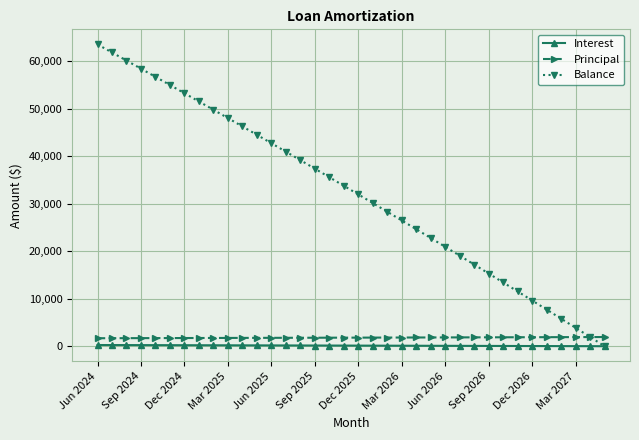

What is the lowest value of the Balance series?

2.0